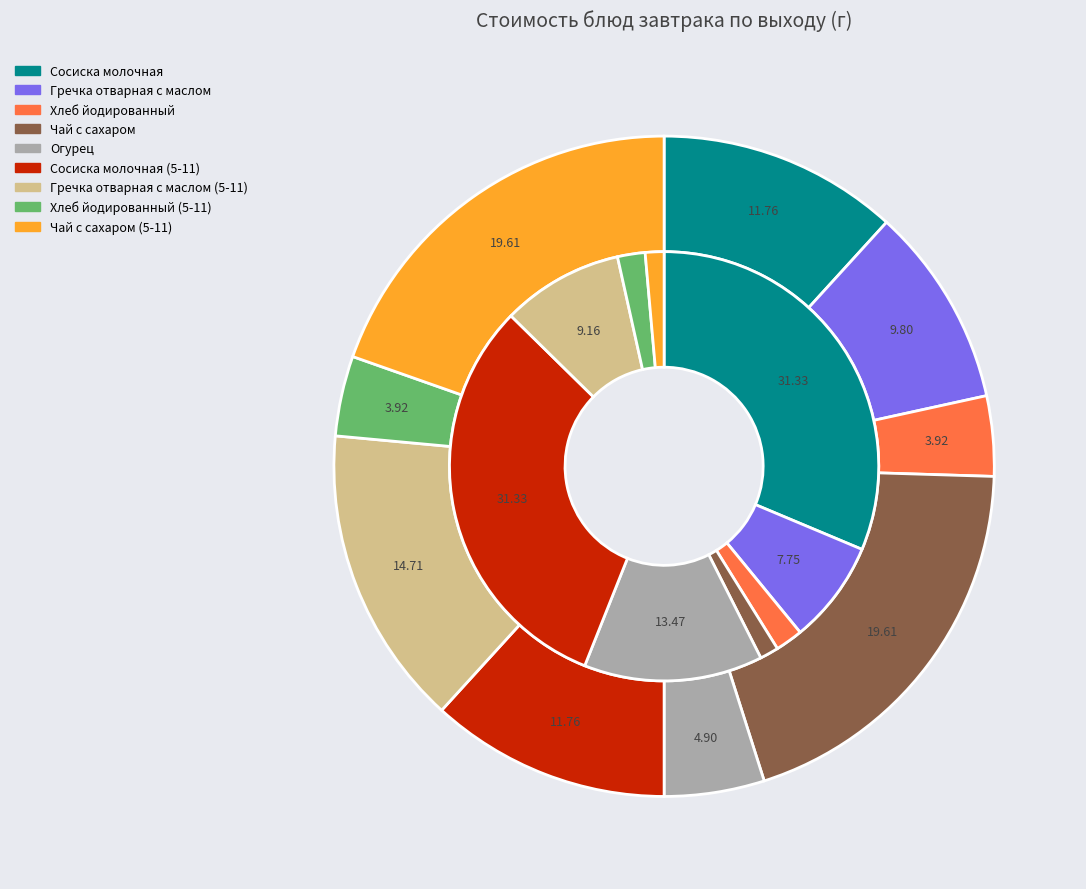

How many slices are in this pie chart?

9